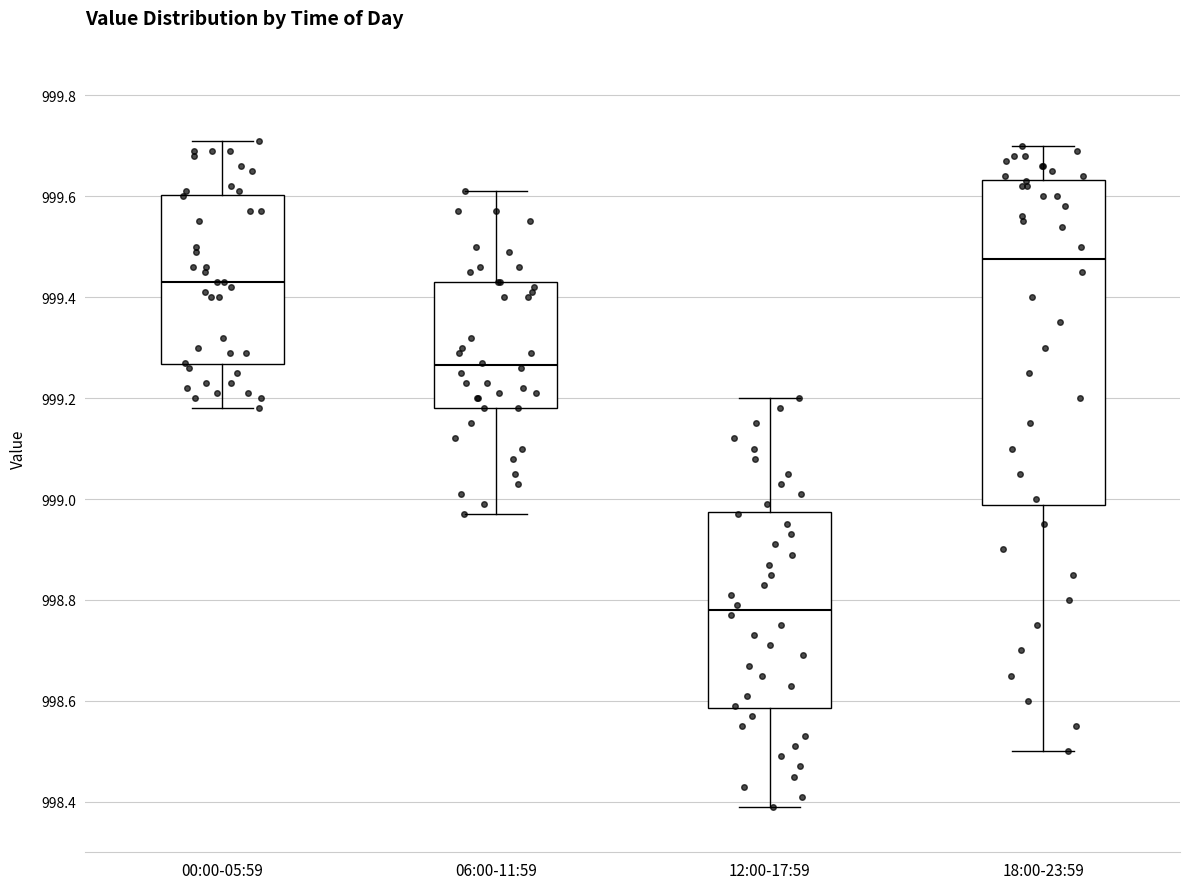

Which box's median line is the highest?

18:00-23:59